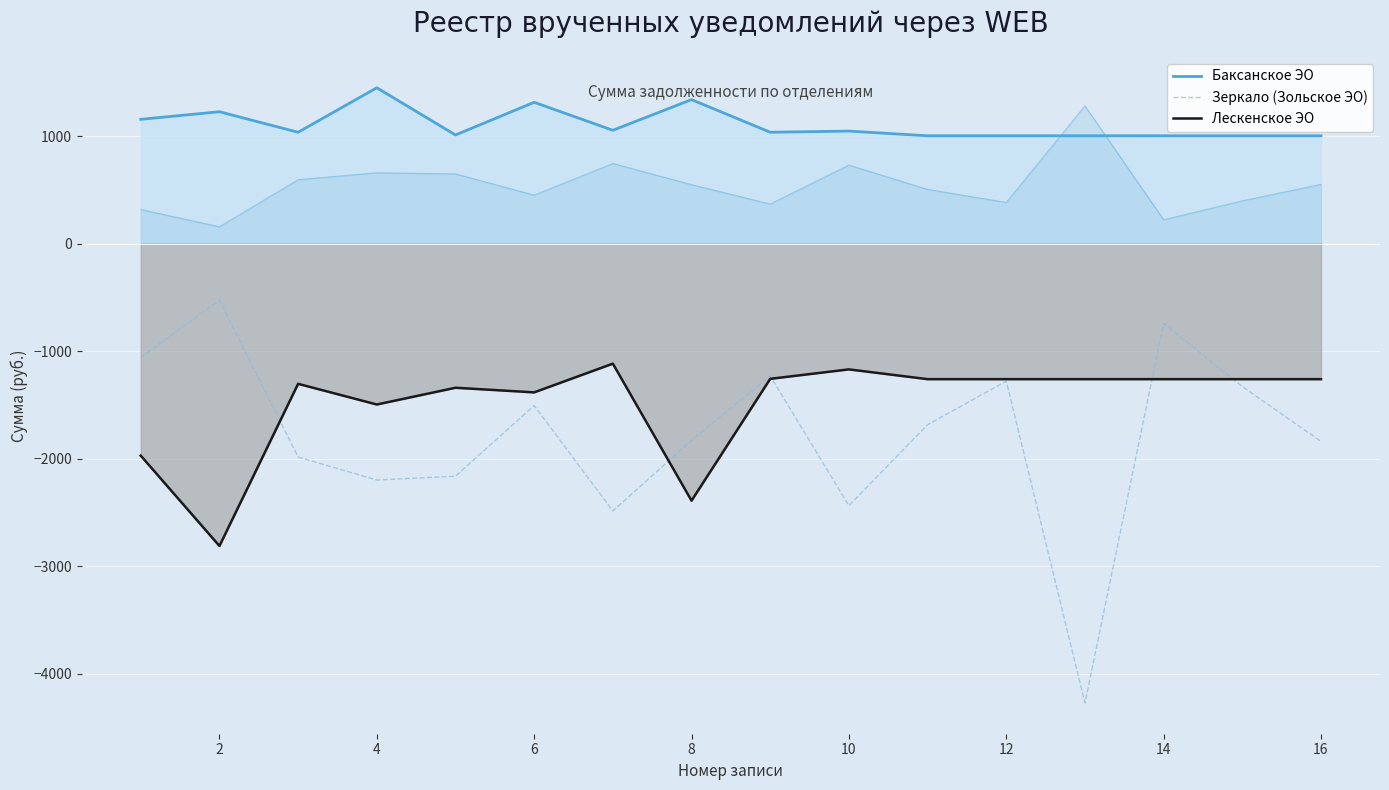

What is the difference between the maximum and second lowest values in the Баксанское ЭО series?

446.8